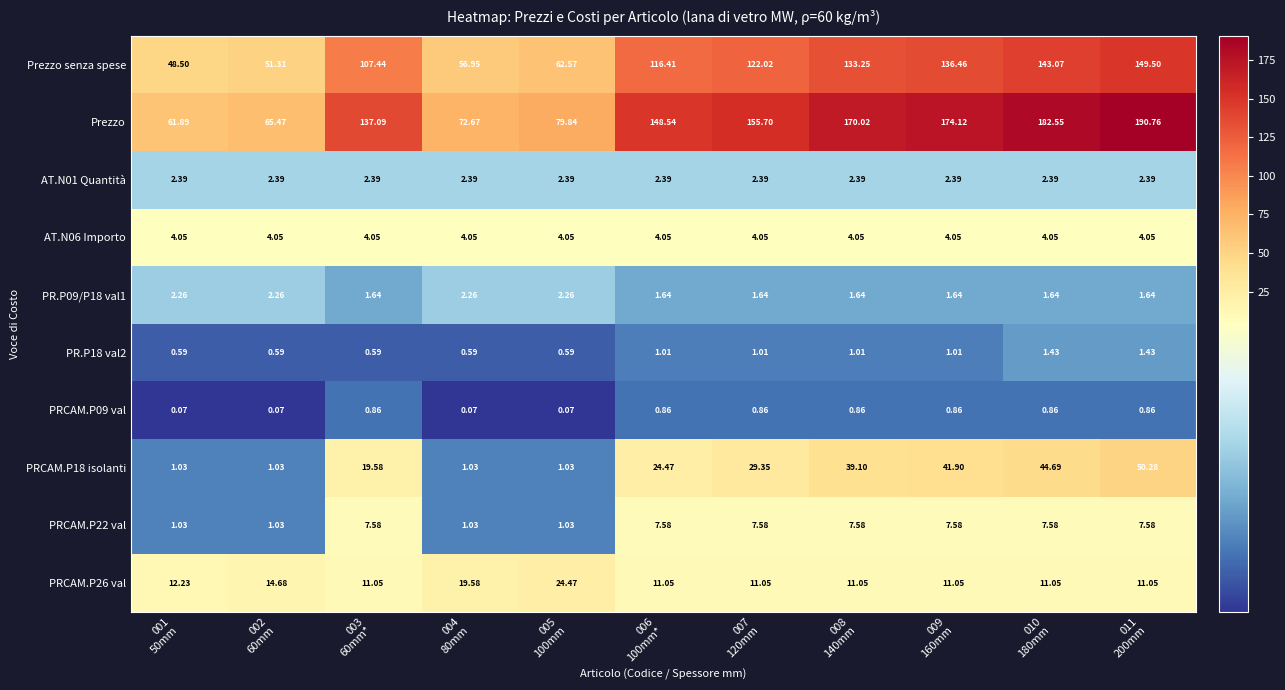

Which series has the widest spread of values?

Prezzo